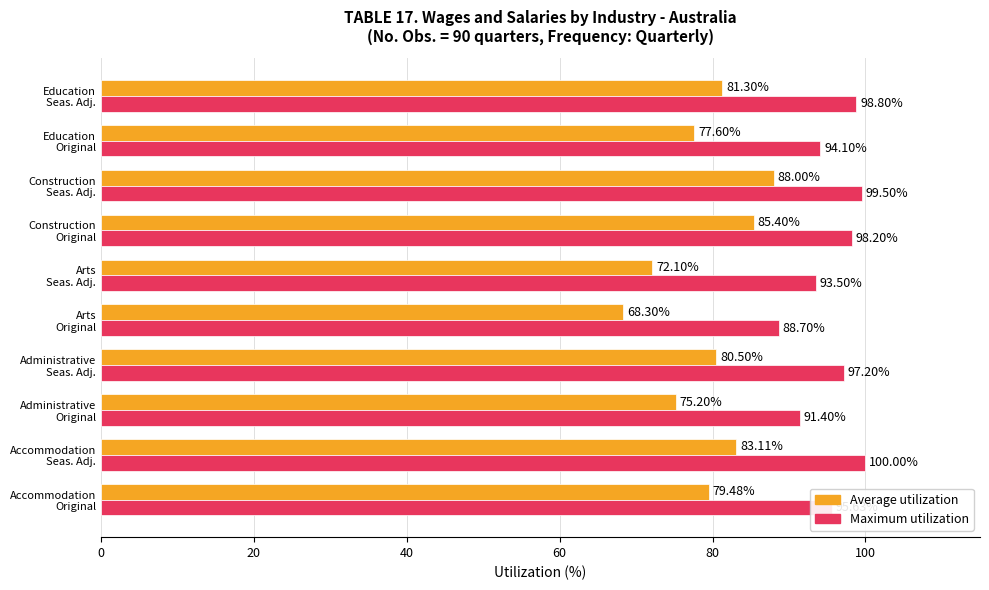

Which series has the largest total across all categories?

Maximum utilization